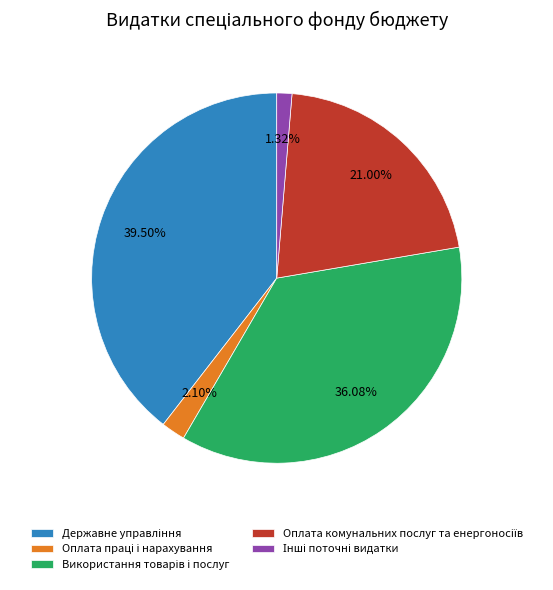

Is there any slice that represents more than half of the pie?

No